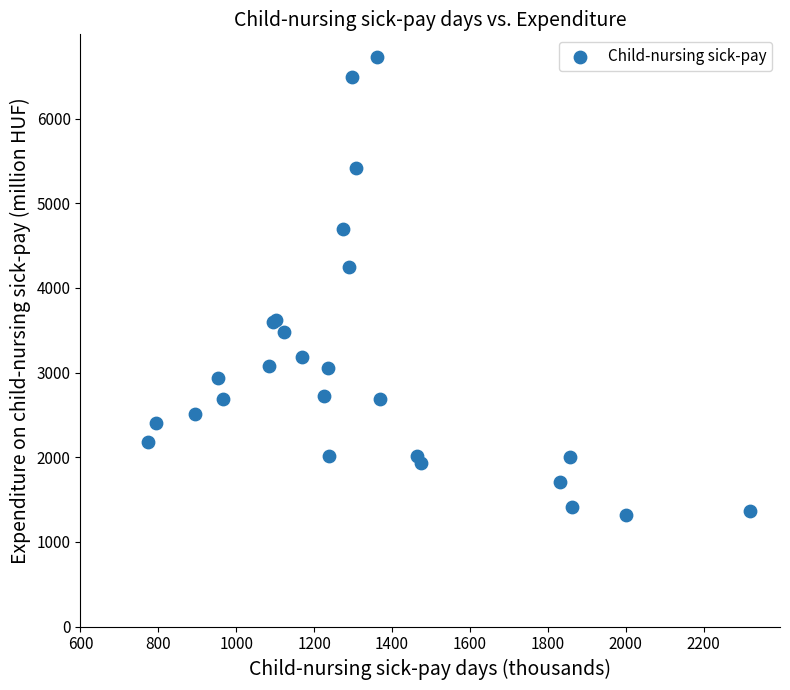

What Y value in the scatter plot is closest to 4022?

4246.0